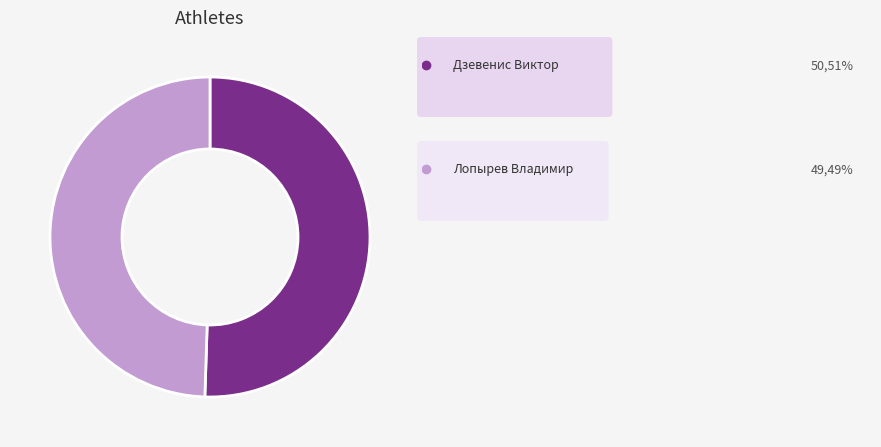

Is there a majority slice in this chart?

Yes